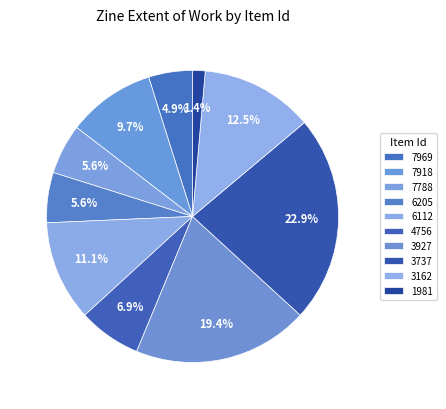

Rank the categories by value from lowest to highest.

1981, 7969, 7788, 6205, 4756, 7918, 6112, 3162, 3927, 3737